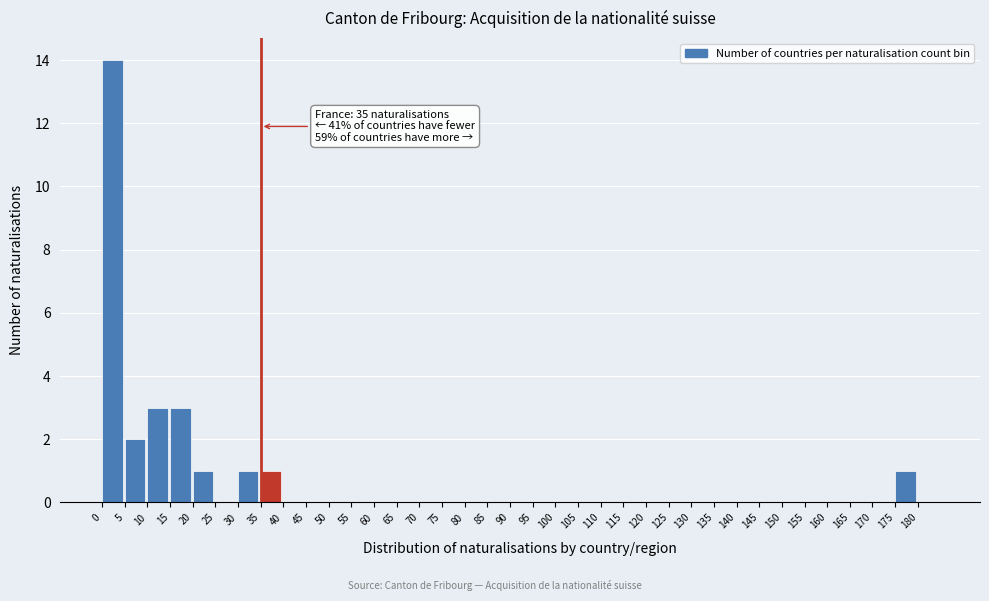

Over which range of the x-axis is the bar tallest?

0 to 5